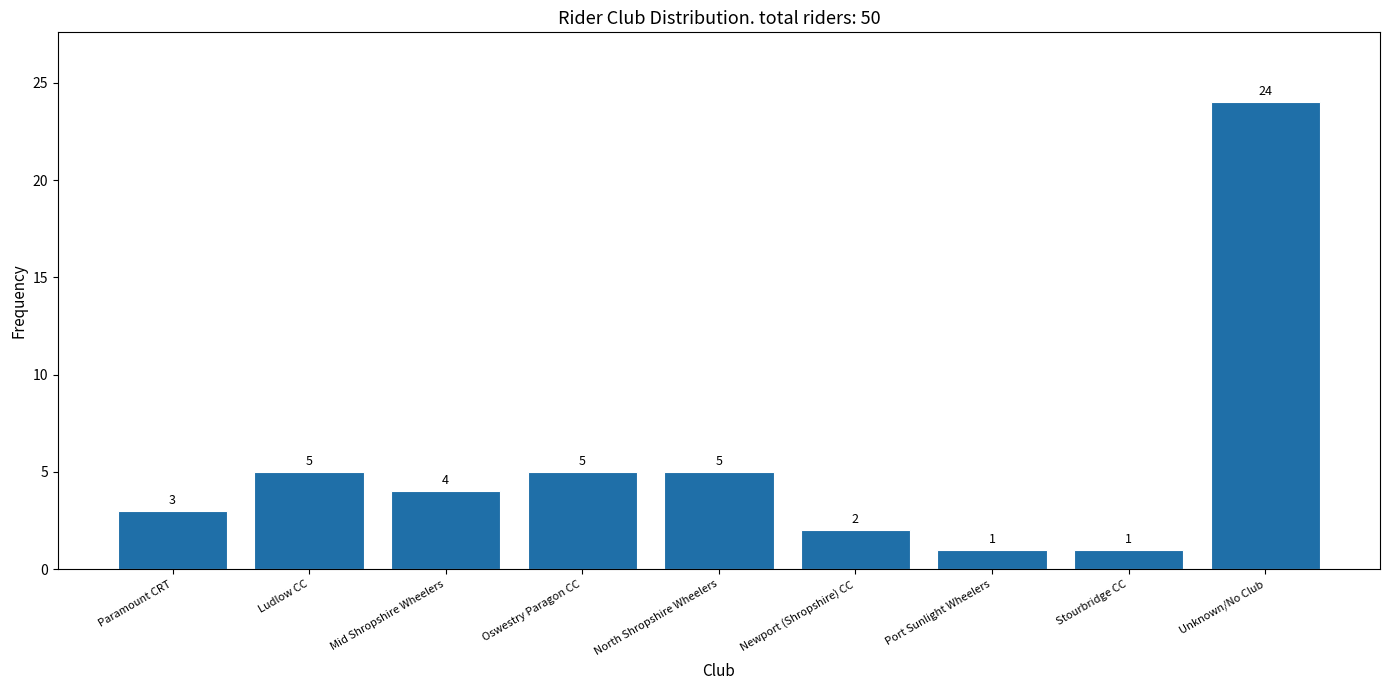

Reading right to left, transcribe all the data shown in this chart.

Unknown/No Club=24	Stourbridge CC=1	Port Sunlight Wheelers=1	Newport (Shropshire) CC=2	North Shropshire Wheelers=5	Oswestry Paragon CC=5	Mid Shropshire Wheelers=4	Ludlow CC=5	Paramount CRT=3